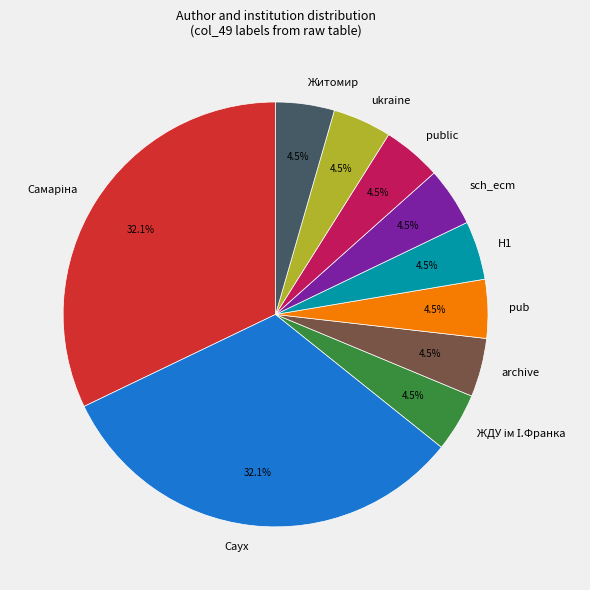

How many segments does this pie chart have?

10